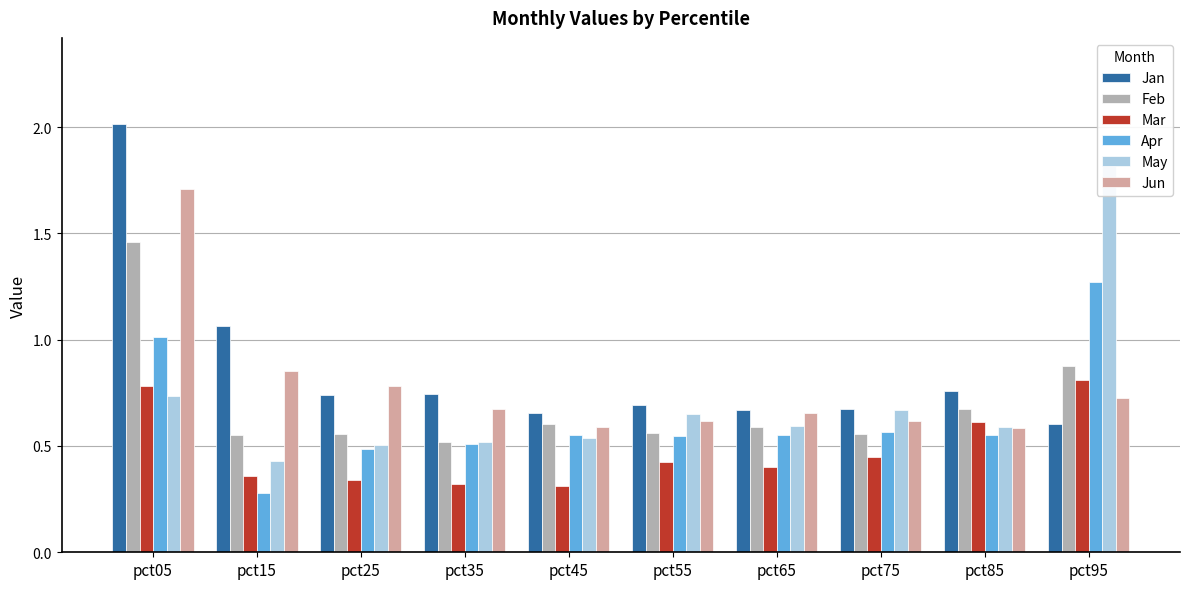

What is the minimum value for Mar?

0.3